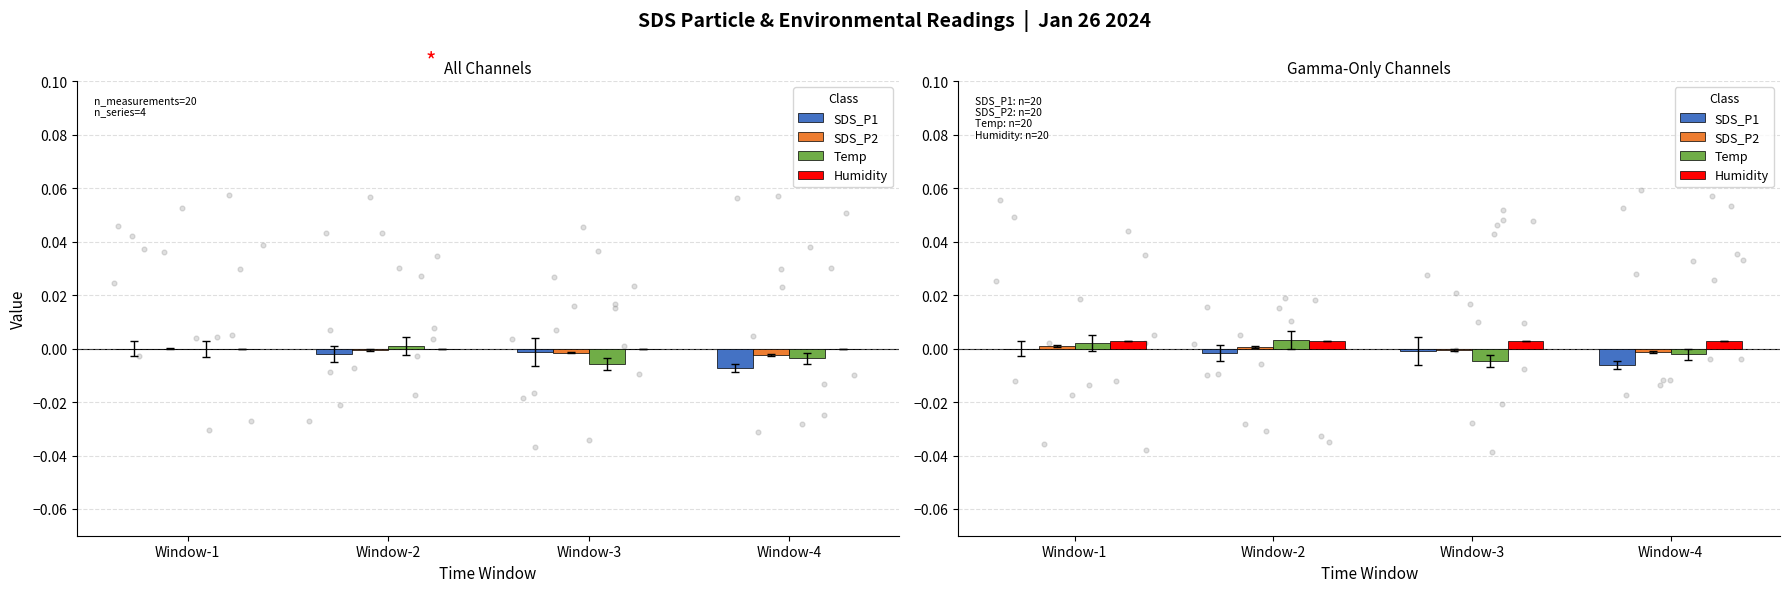

Which series has the largest total across all categories?

Humidity